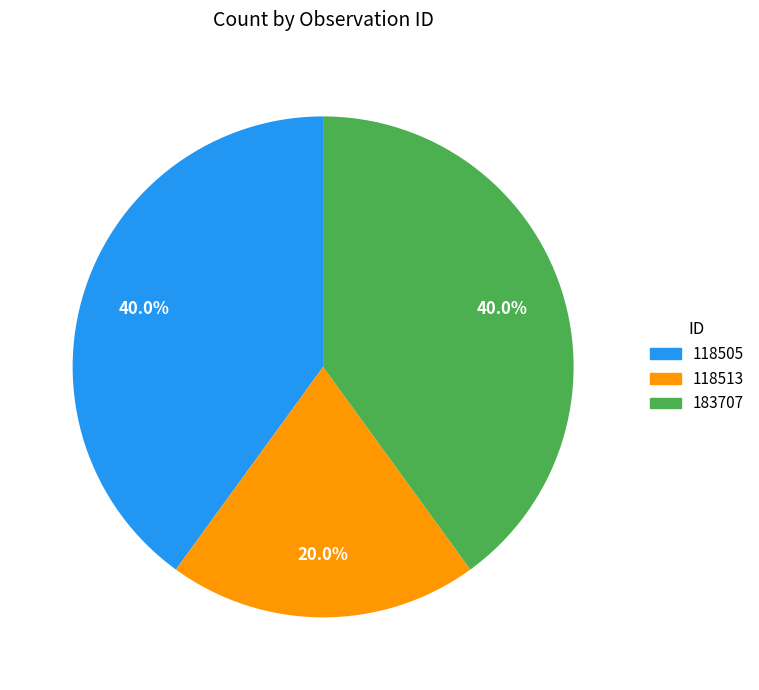

What is the ratio of the value at 118505 to the value at 183707?

1.0